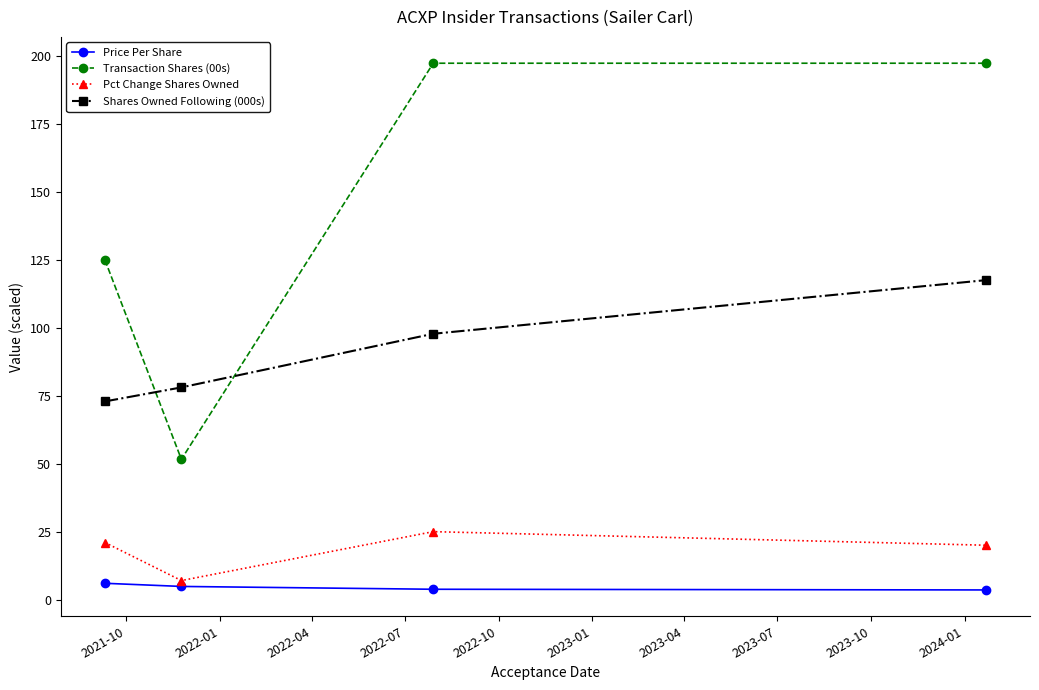

True or false: Price Per Share and Shares Owned Following (000s) intersect in this chart.

False